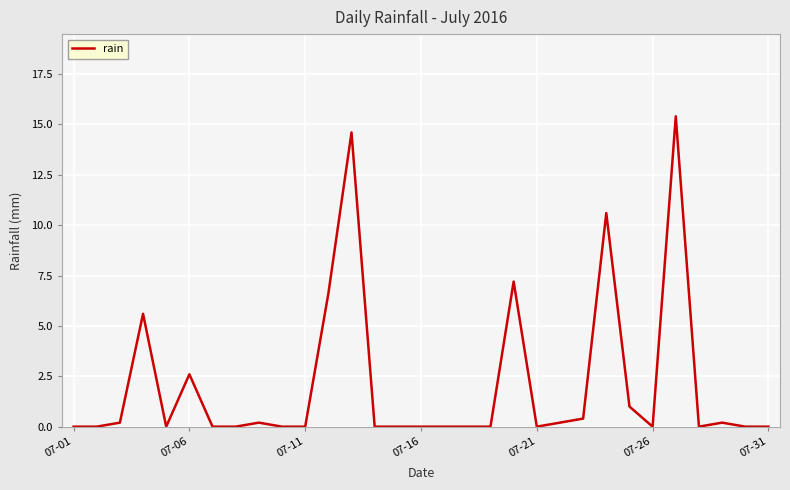

What is the difference between the maximum and minimum values?

15.4